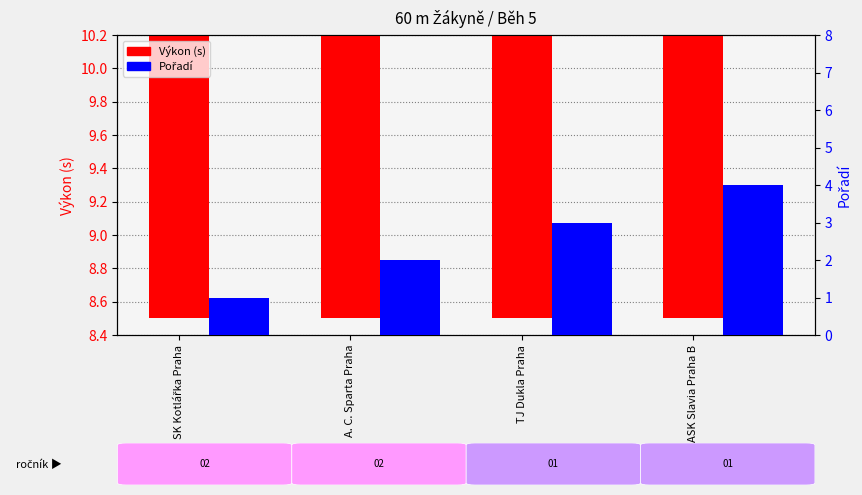

Count the number of categories in the chart.

4